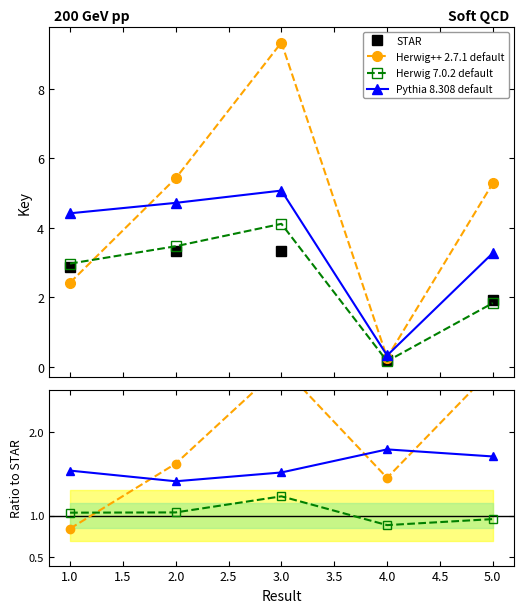

What position from the right is 0.5?

5